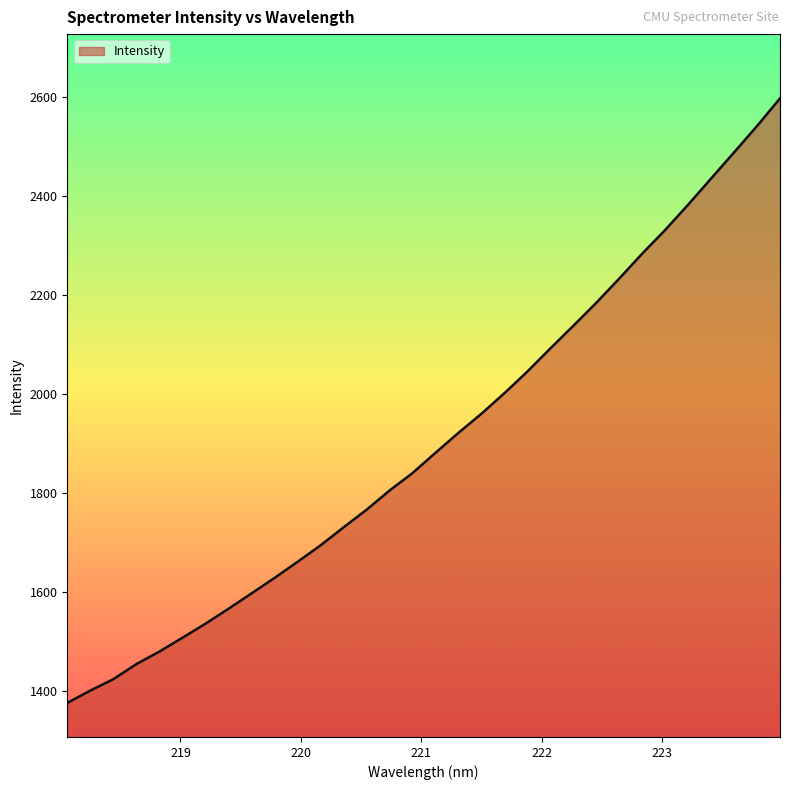

How many lines are shown in the chart?

1